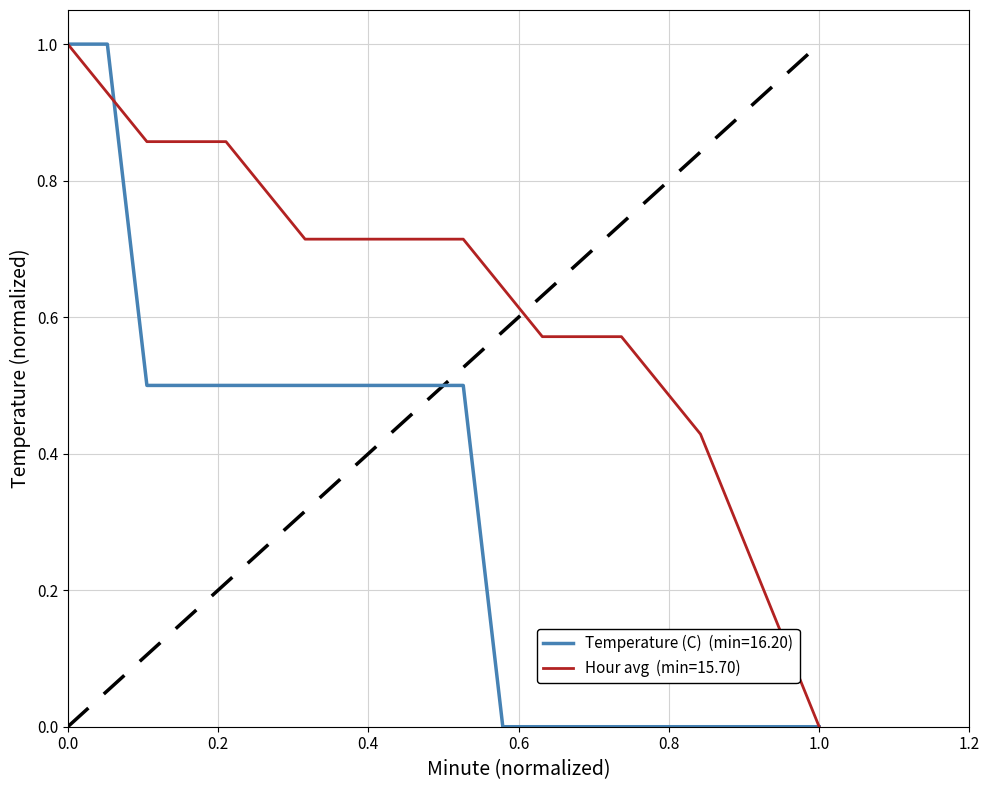

What is the maximum value shown in the chart?

1.0